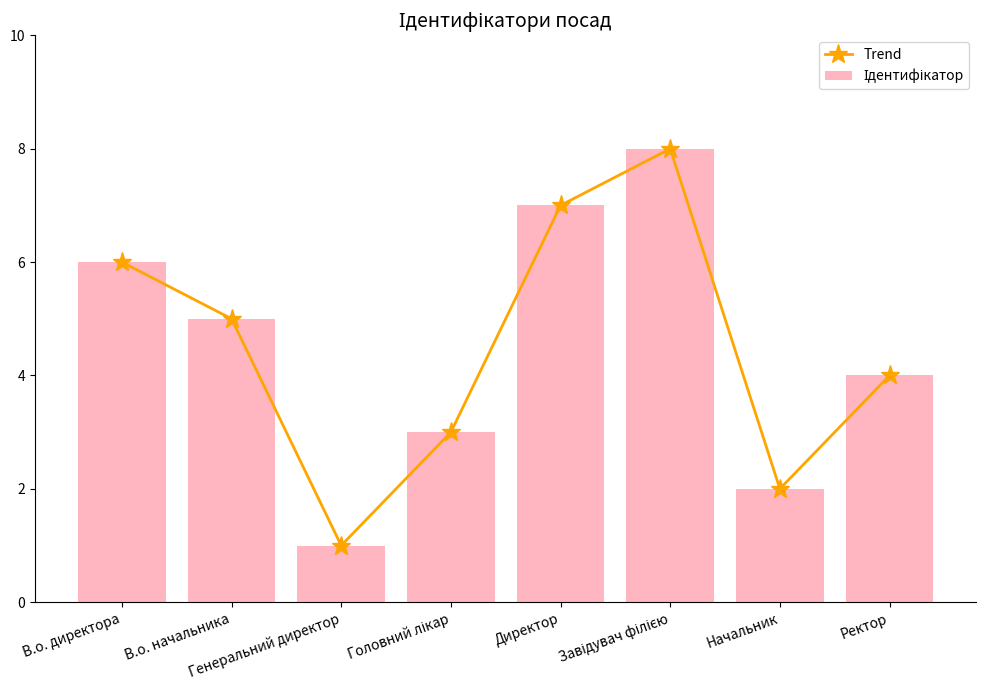

What is the difference between the maximum and minimum values in the Trend series?

7